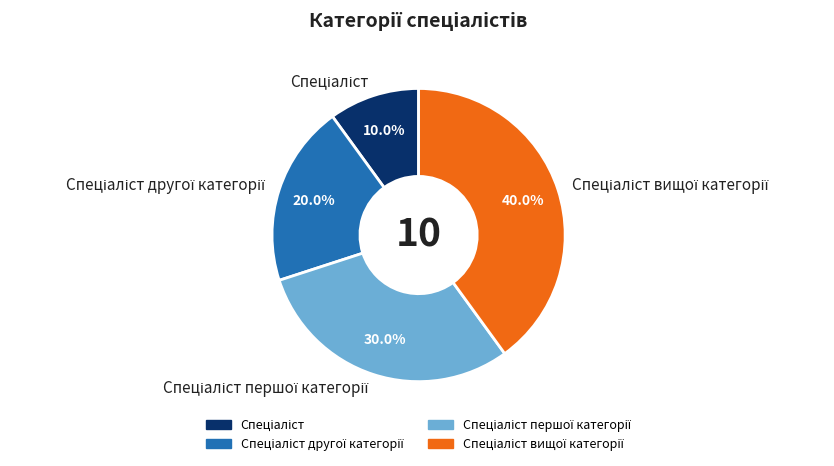

Is there any slice that represents more than half of the pie?

No